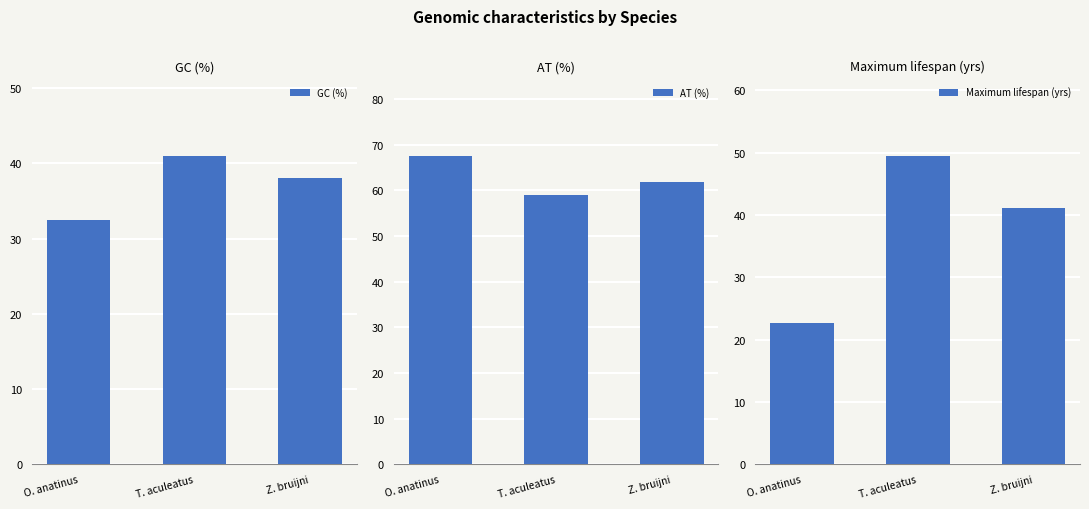

Where is GC (%) nearest to the value 36?

Z. bruijni